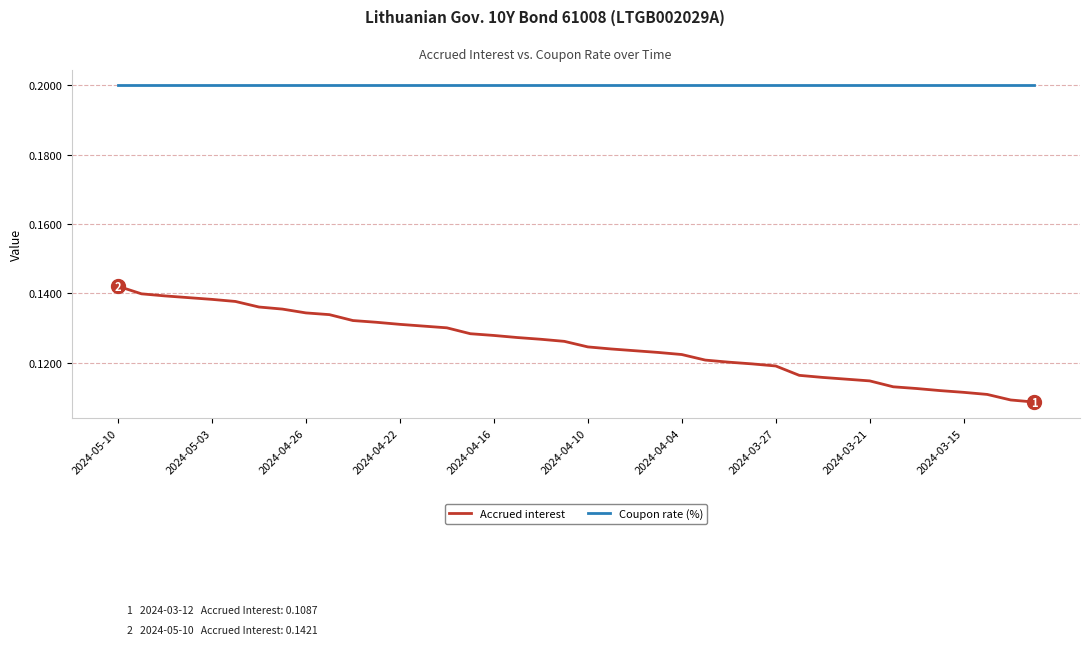

True or false: Coupon rate (%) and Accrued interest cross at least once.

False